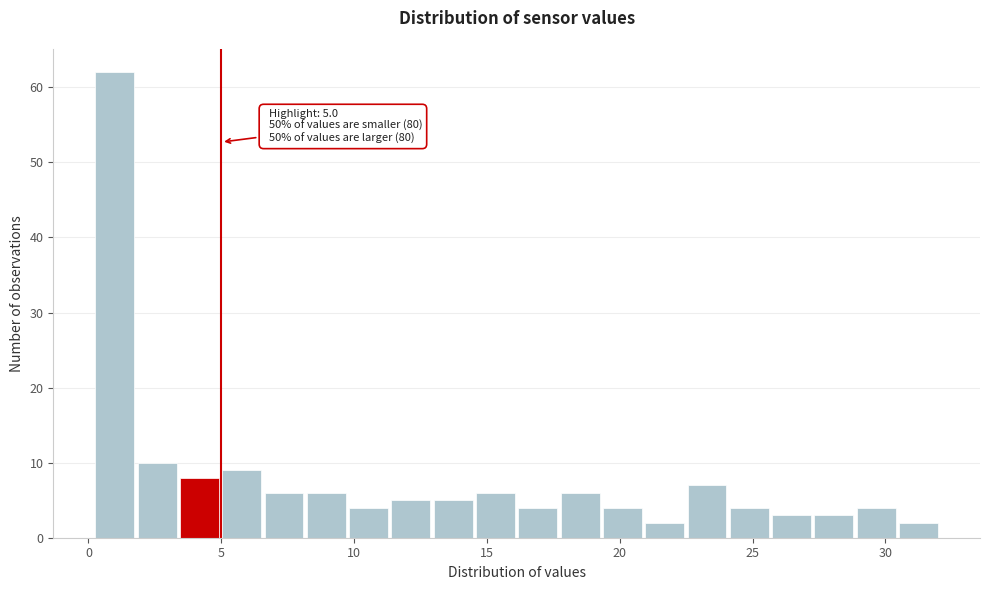

Read against the x-axis, roughly where is the centre of the tallest bar?

1.0